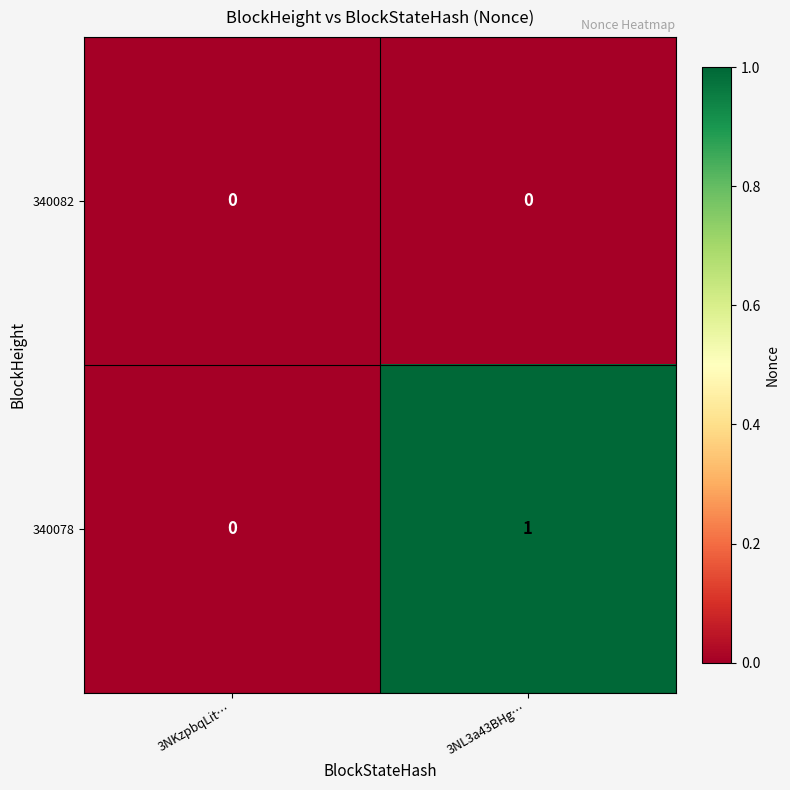

Is it true that 340078 equals 2 at 3NL3a43BHg…?

False